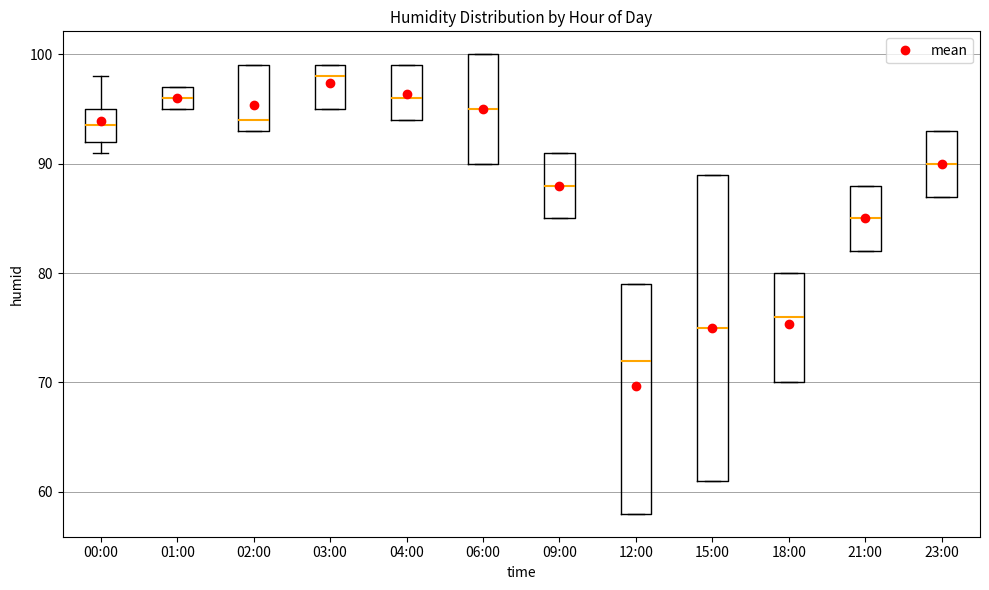

Which box is the tallest, from its lower edge to its upper edge?

15:00